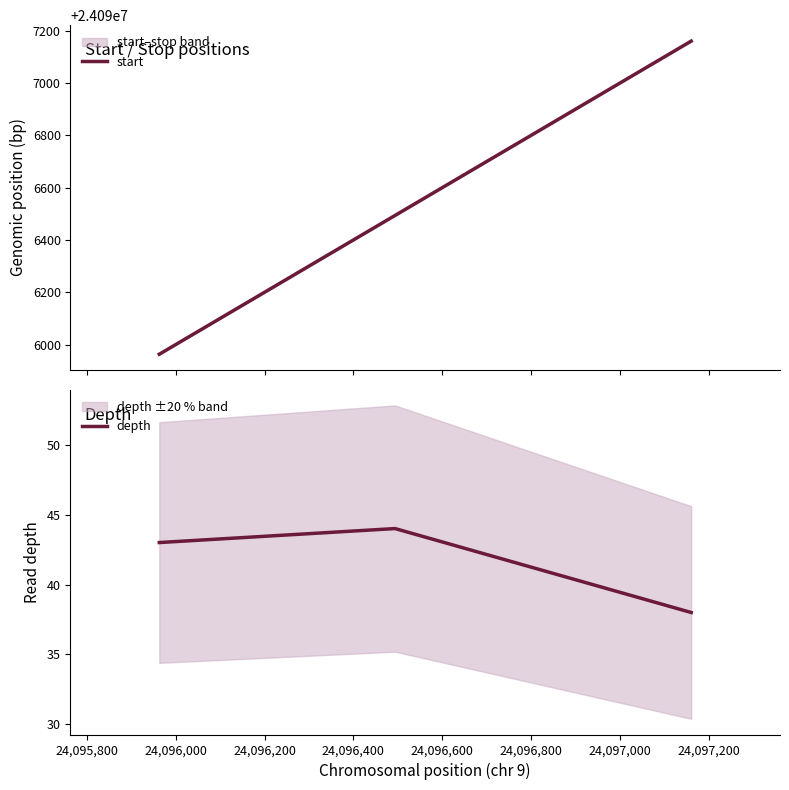

What is the average value of the depth series?

42